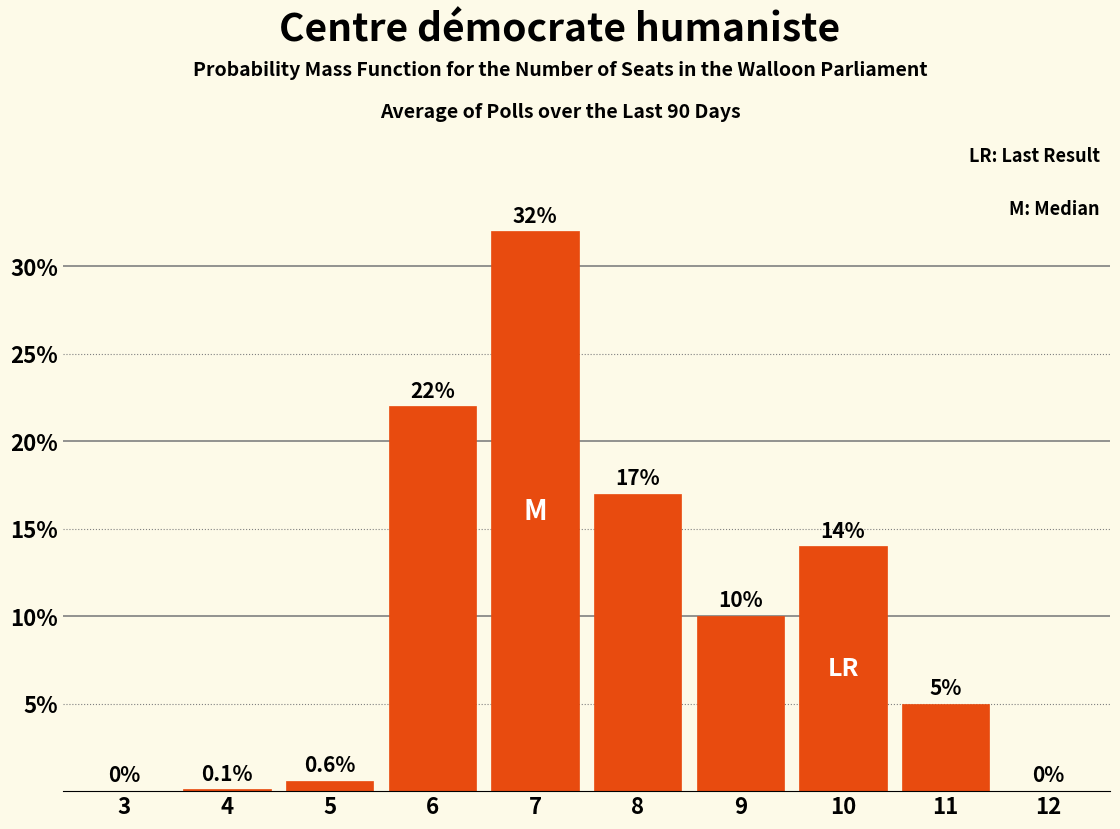

Reading left to right, what are all the values shown in this chart?

3=0.0	4=0.1	5=0.6	6=22.0	7=32.0	8=17.0	9=10.0	10=14.0	11=5.0	12=0.0